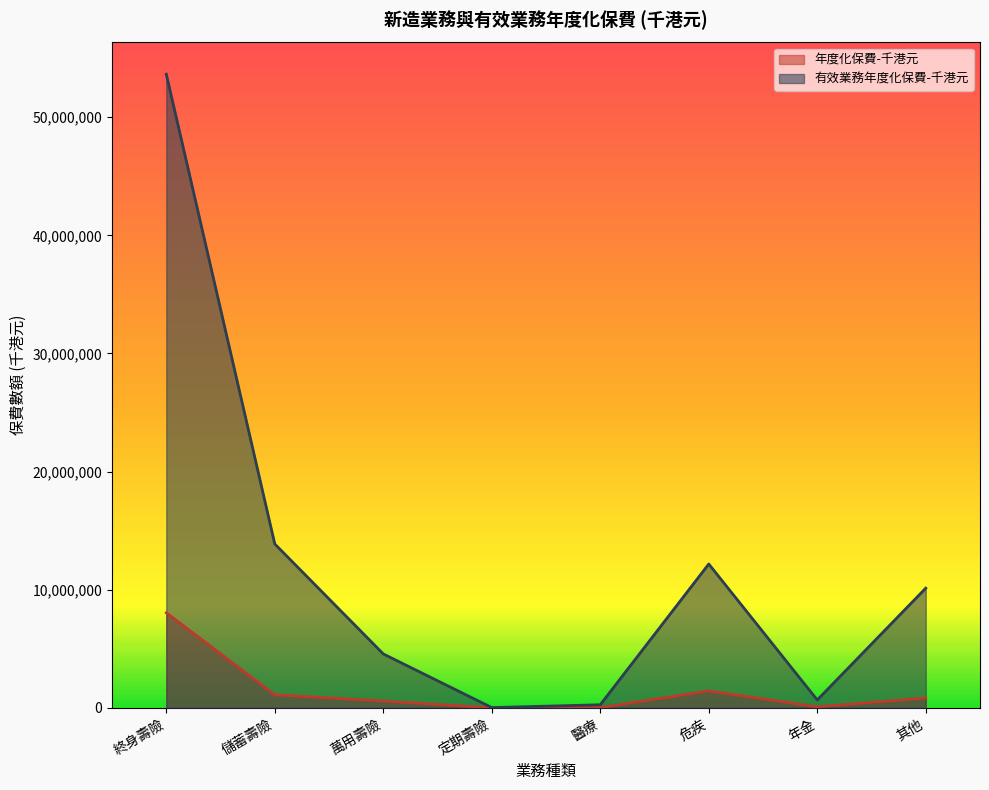

At which label is 年度化保費-千港元 closest to 4025305?

危疾